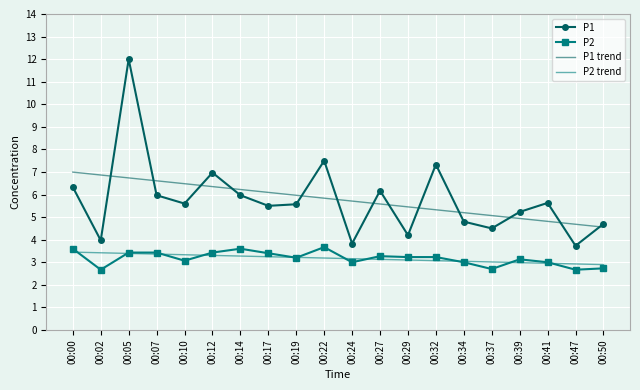

Between 00:05 and 00:14, which series saw the biggest shift?

P1